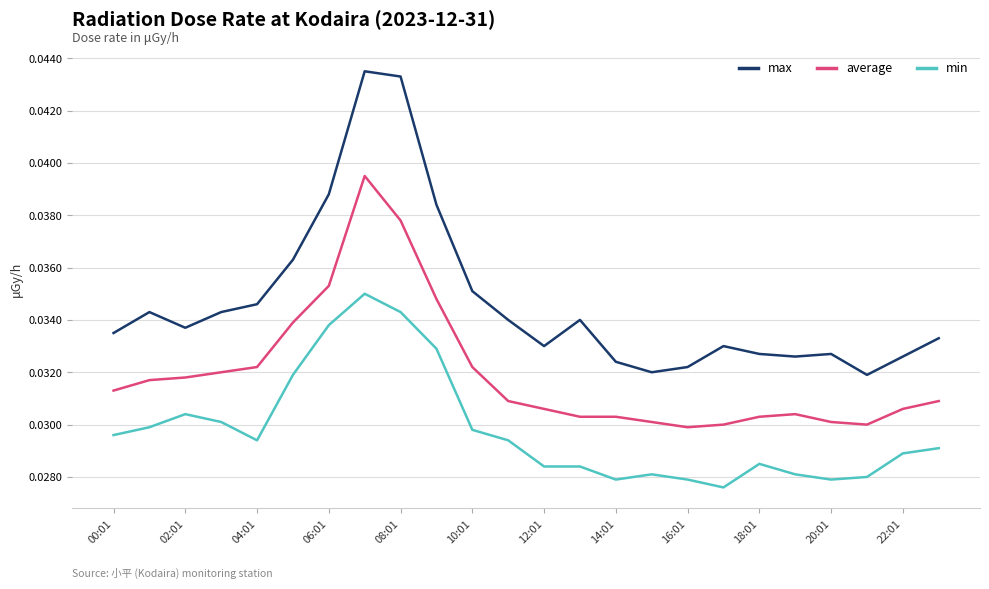

List the series in order of their overall mean, lowest first.

min, average, max